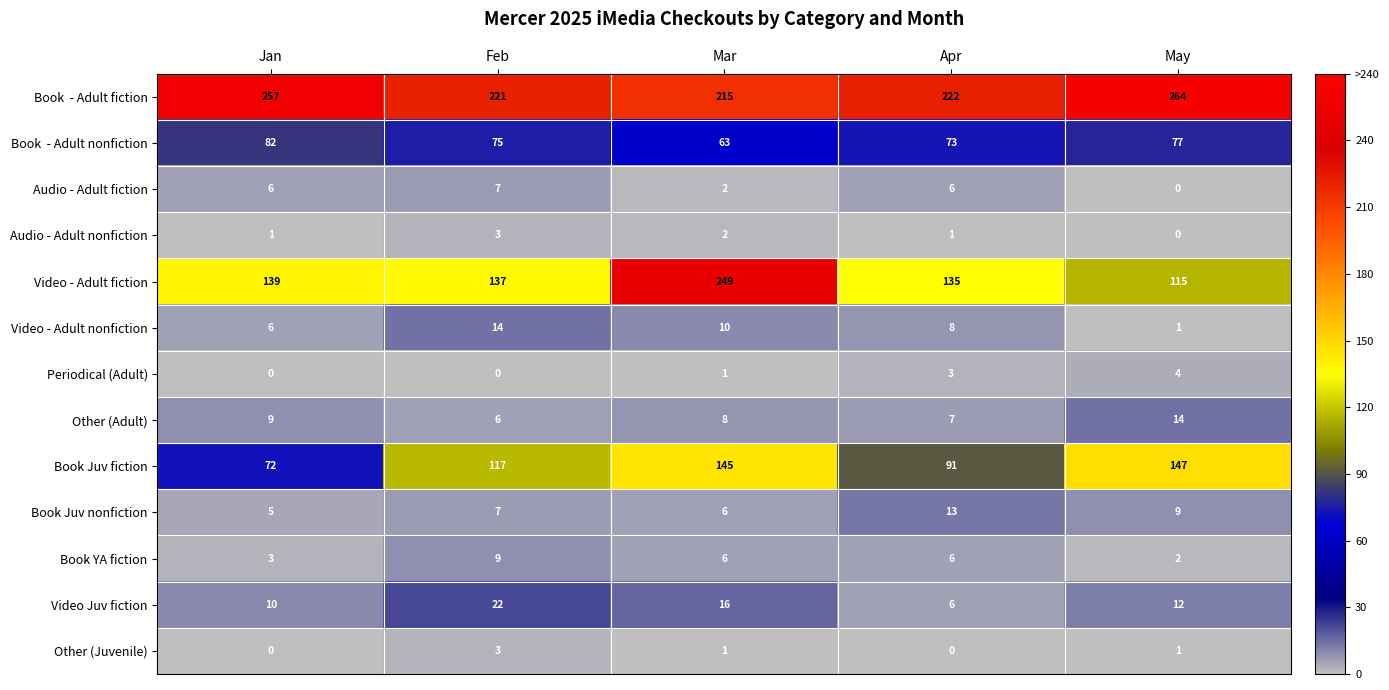

Which series has the largest range (max minus min)?

Video - Adult fiction